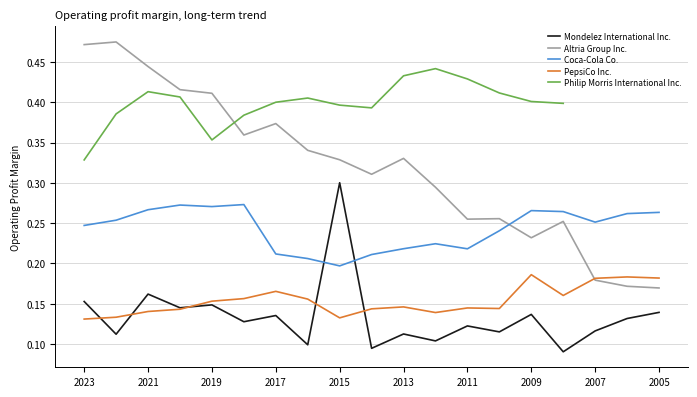

Which series has the largest total across all categories?

Altria Group Inc.